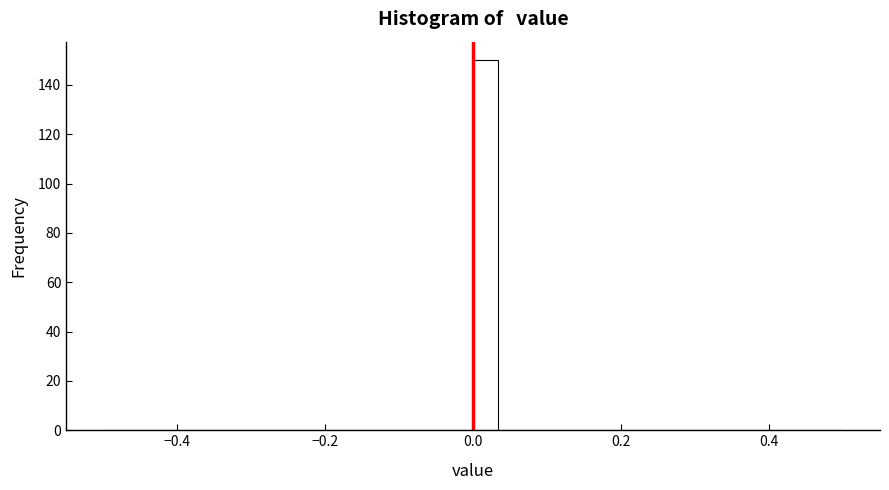

Read against the x-axis, roughly where is the centre of the tallest bar?

0.02